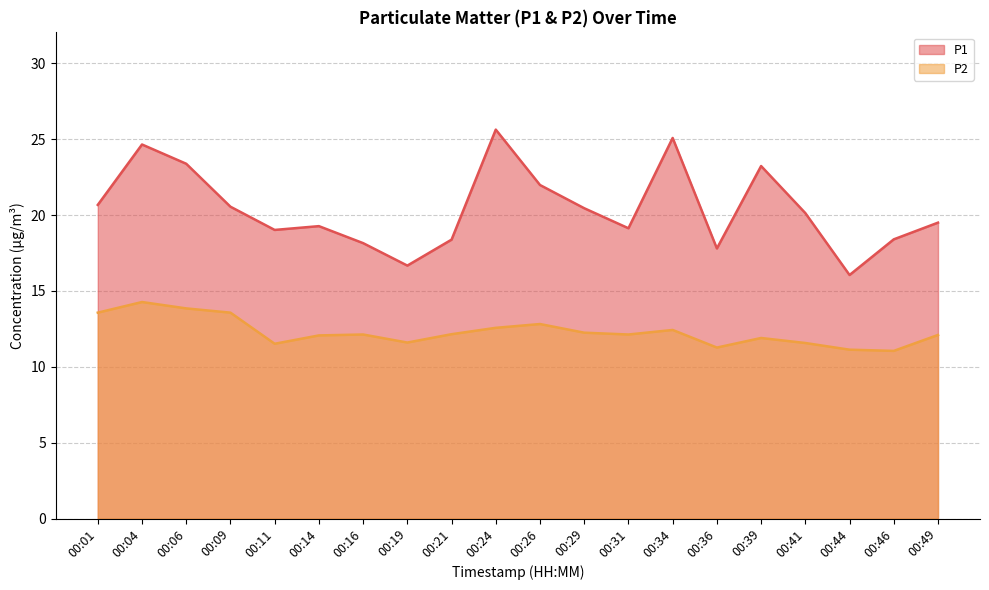

Read the P2 value at 00:34.

12.4